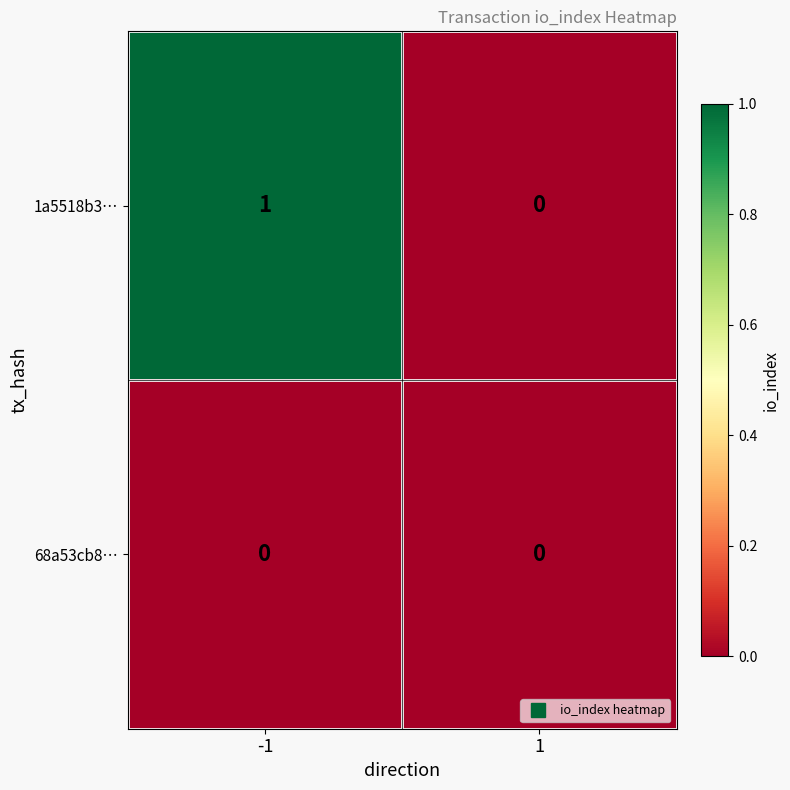

True or false: 1a5518b3… has a value of 1 at -1.

True